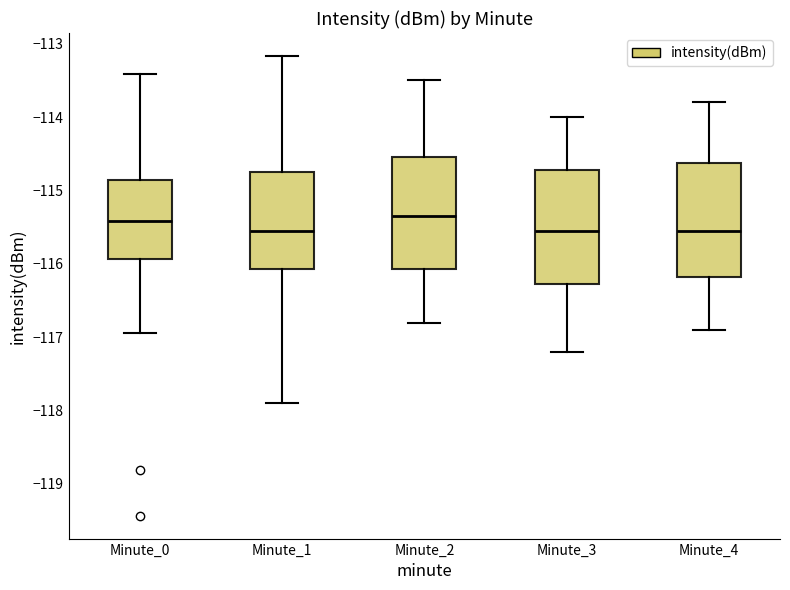

Where is the lower edge of the box for Minute_1 on the y-axis? The values are not printed on the chart, so give them approximately, as read against the axis.

-116.1